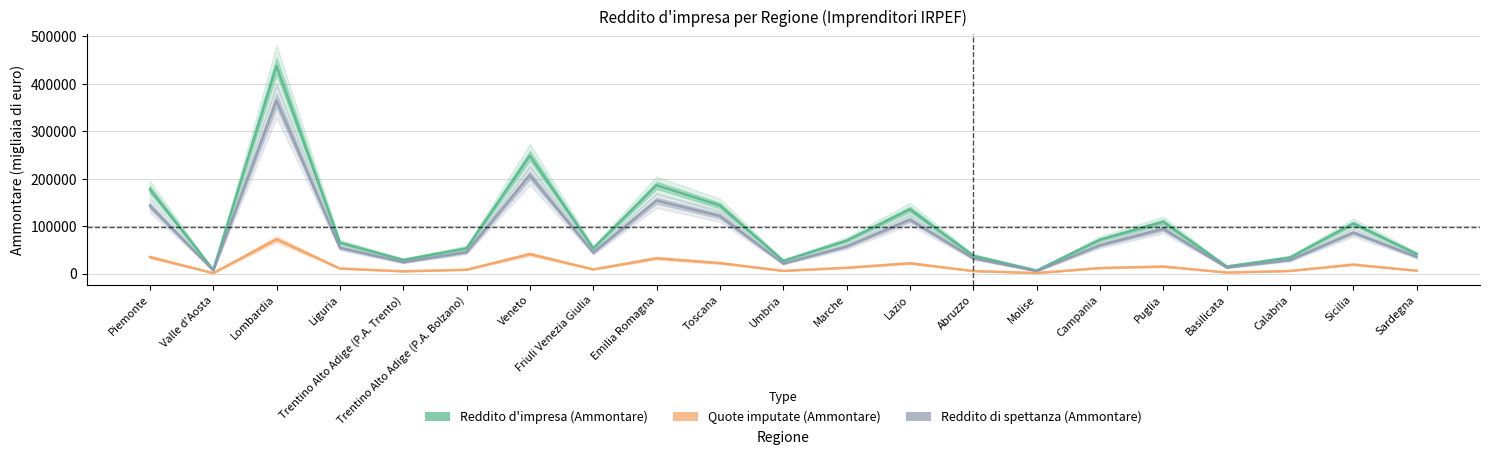

What is the sum of all Quote imputate (Ammontare) values?

343161